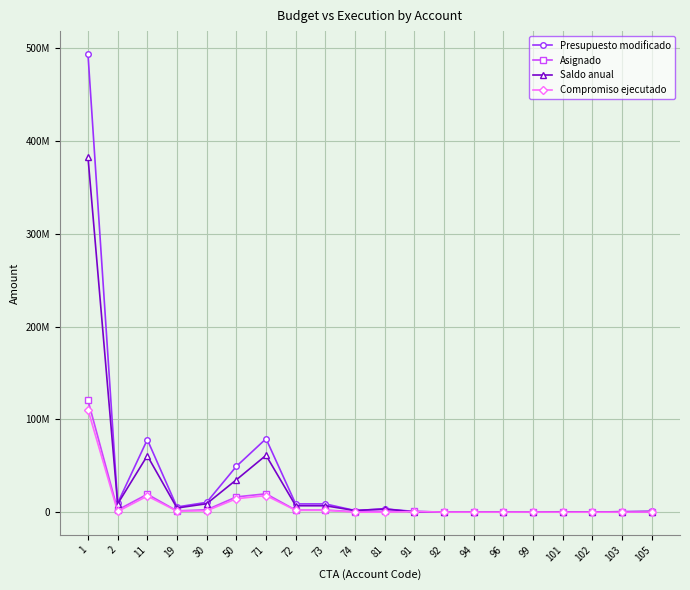

True or false: Compromiso ejecutado and Asignado cross at least once.

False